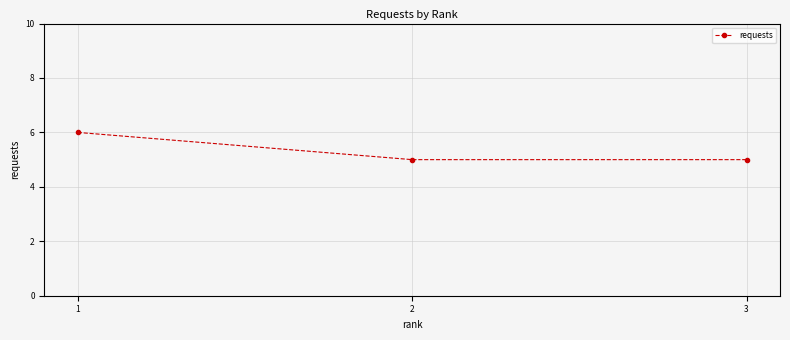

How many values are between 5 and 6?

3